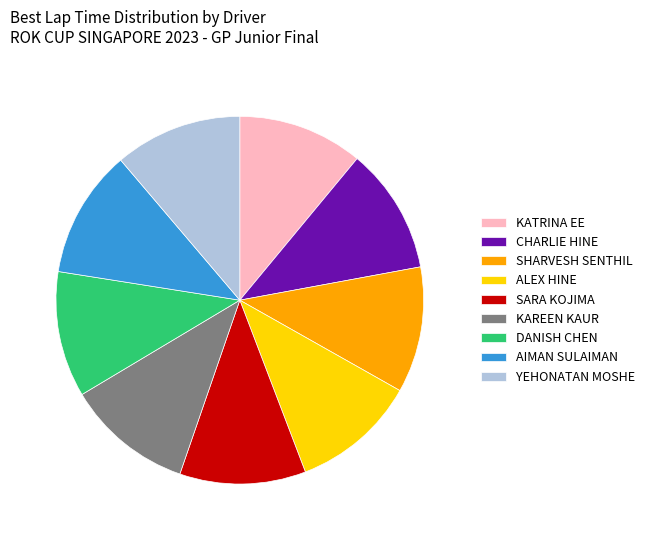

Do SHARVESH SENTHIL and YEHONATAN MOSHE together represent more than half of the pie?

No